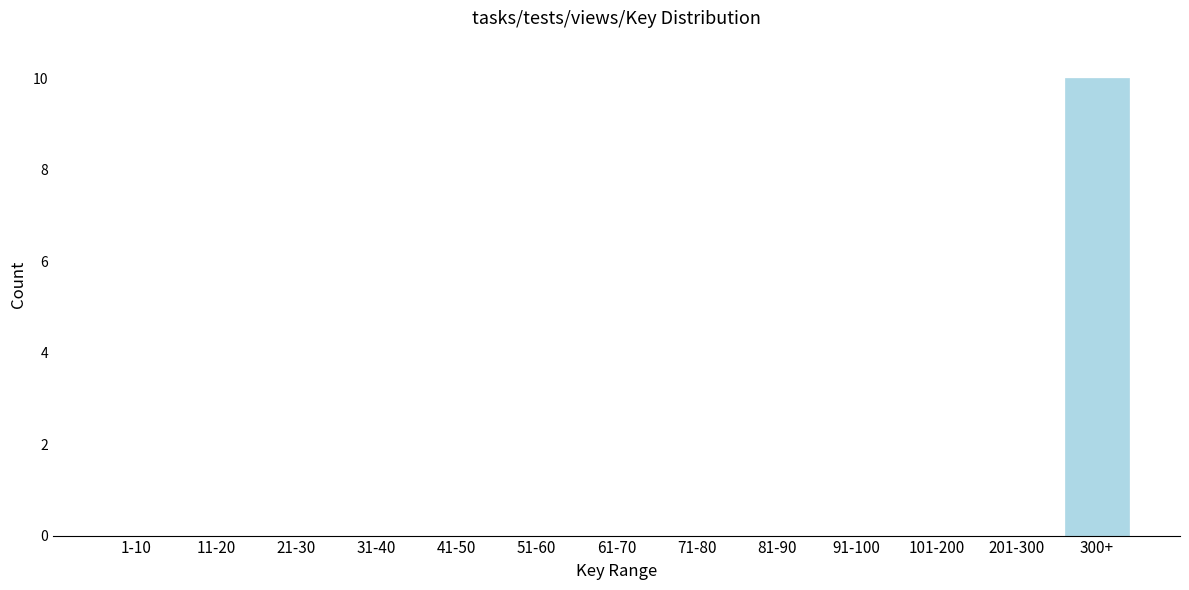

Reading right to left, extract all data points from this chart.

300+=10	201-300=0	101-200=0	91-100=0	81-90=0	71-80=0	61-70=0	51-60=0	41-50=0	31-40=0	21-30=0	11-20=0	1-10=0